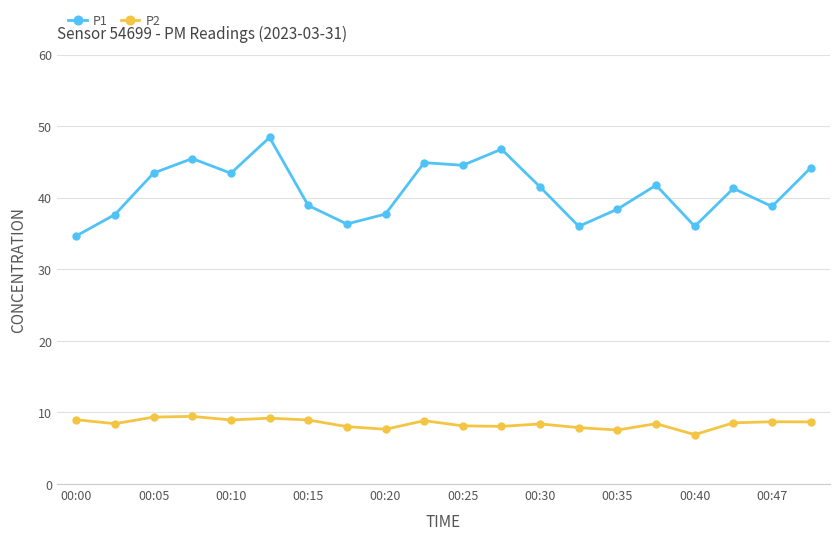

Rank the series by their maximum value, from highest to lowest.

P1, P2